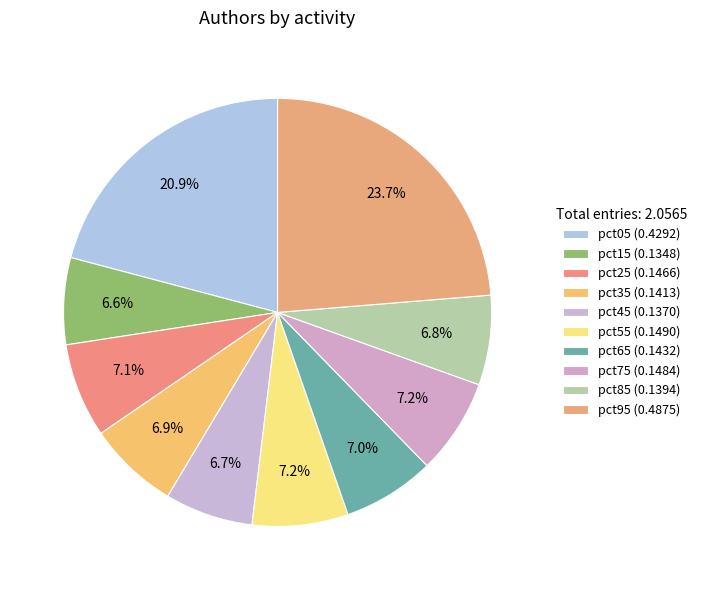

Which slice is the largest?

pct95